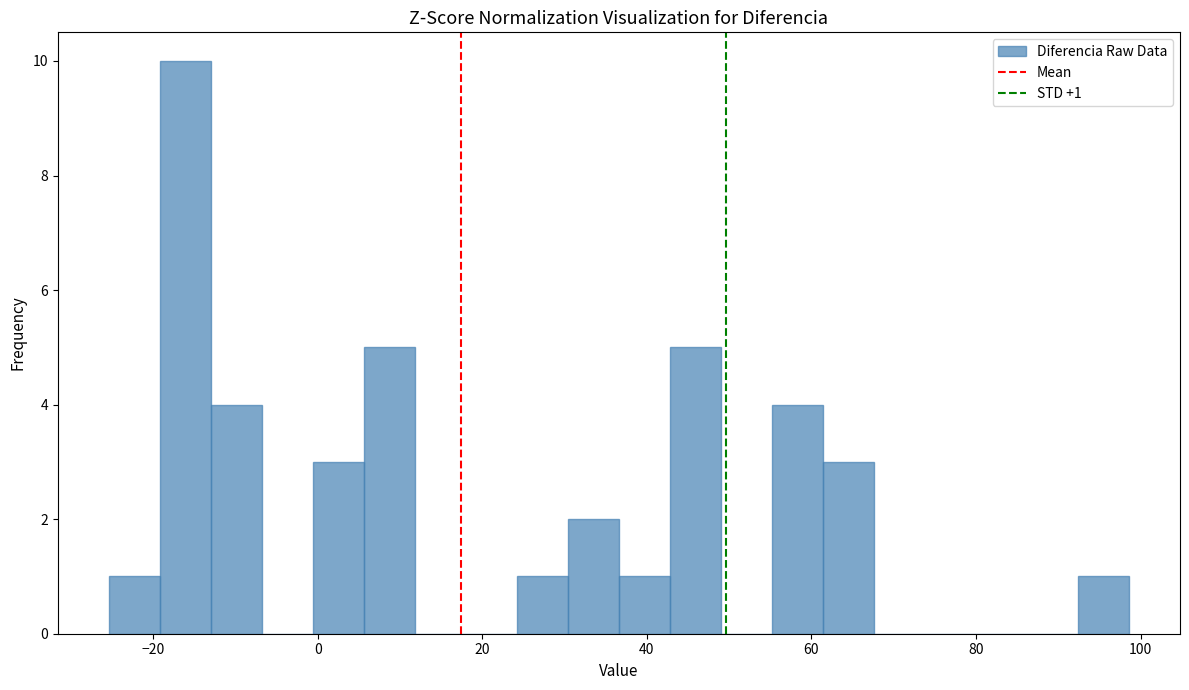

Around what value on the x-axis is the tallest bar? Give the approximate position of its centre, as read against the axis.

-16